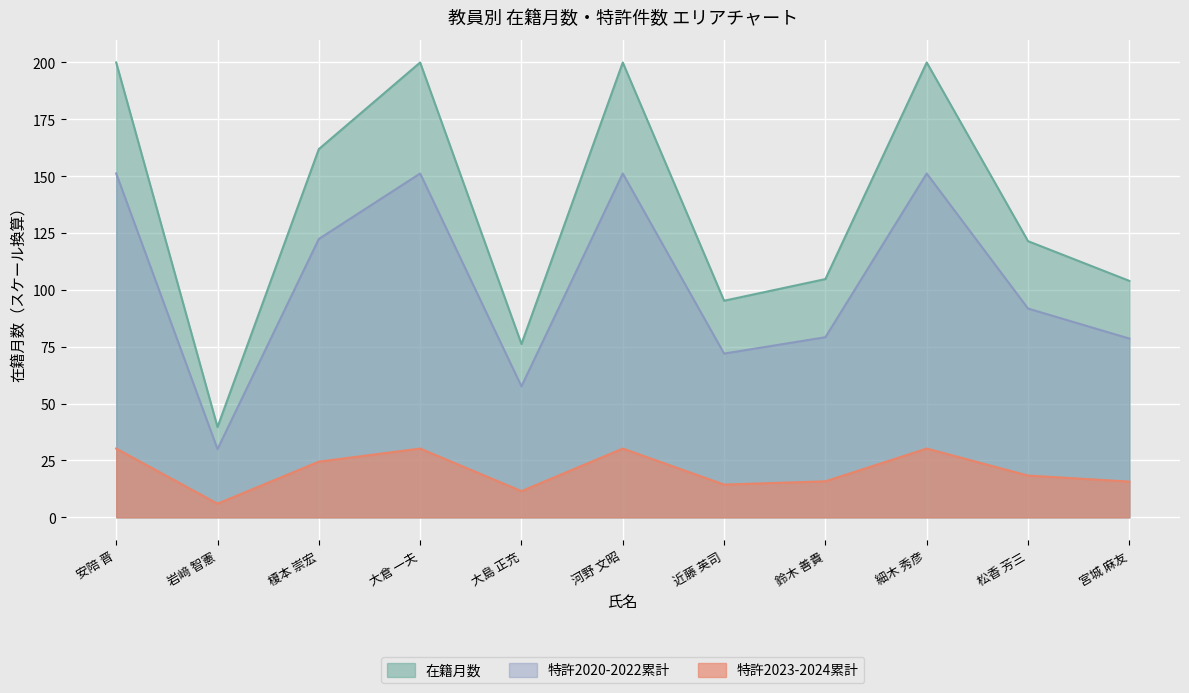

List the series in order of their peak value, lowest first.

特許2023-2024累計, 特許2020-2022累計, 在籍月数